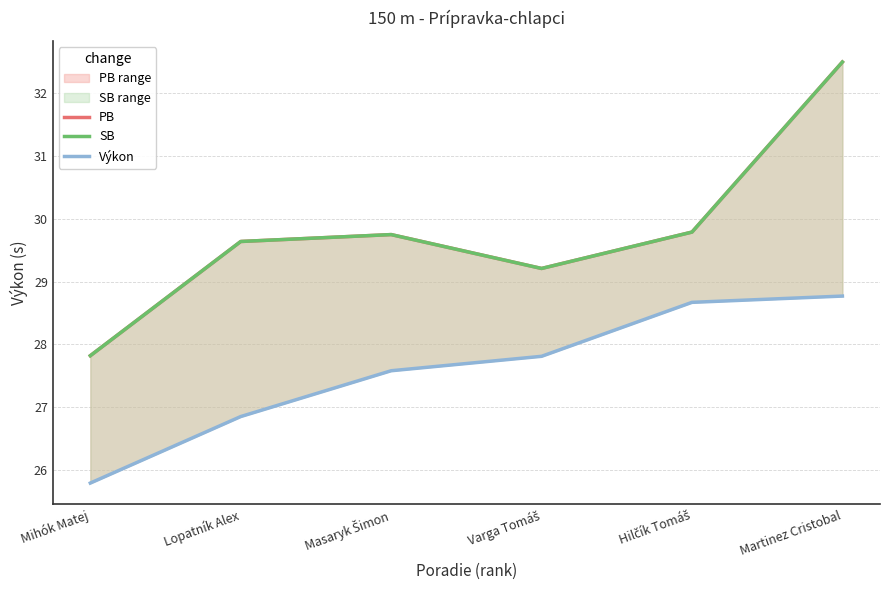

Between Mihók Matej and Masaryk Šimon, which series saw the biggest shift?

PB